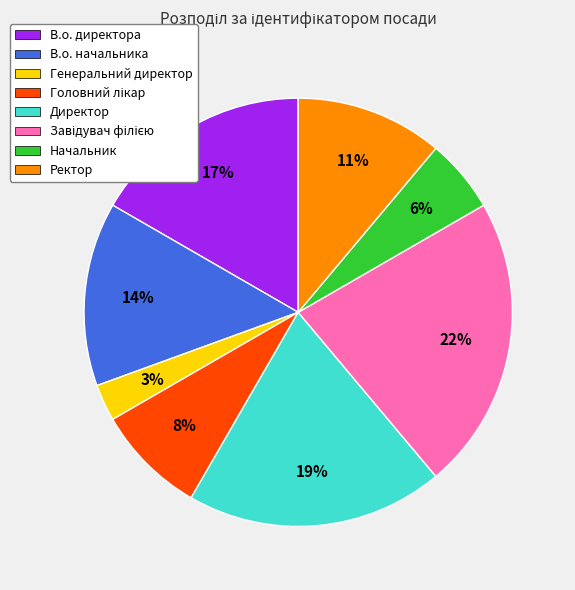

Which category has the smallest portion of the pie?

Генеральний директор